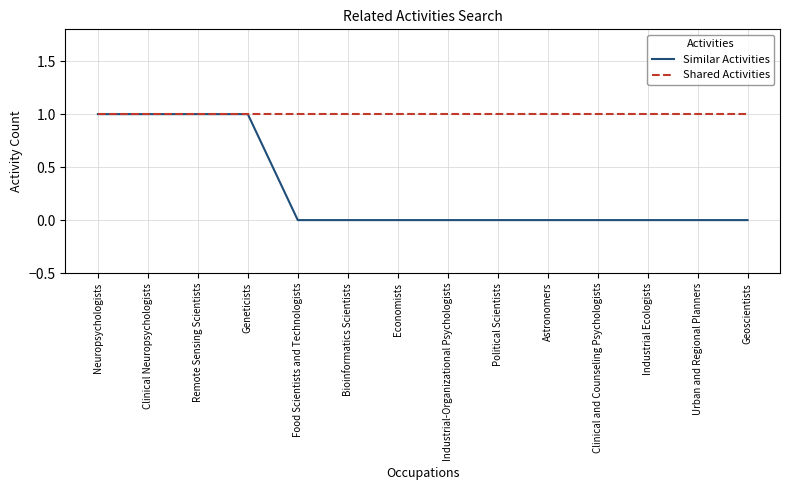

The Similar Activities series shows -1 at Political Scientists. True or false?

False